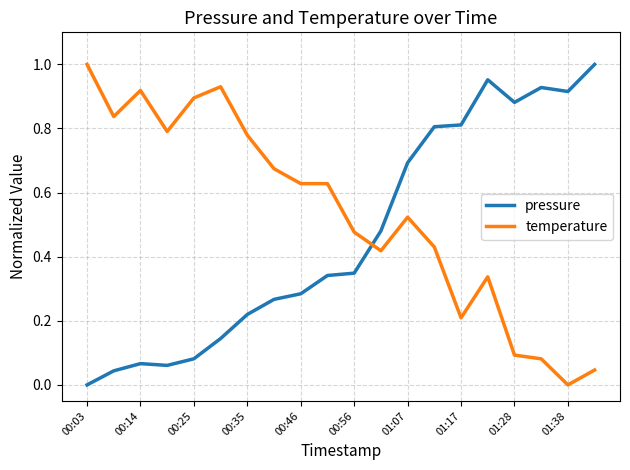

After their last crossing, which series has the higher values: pressure or temperature?

pressure